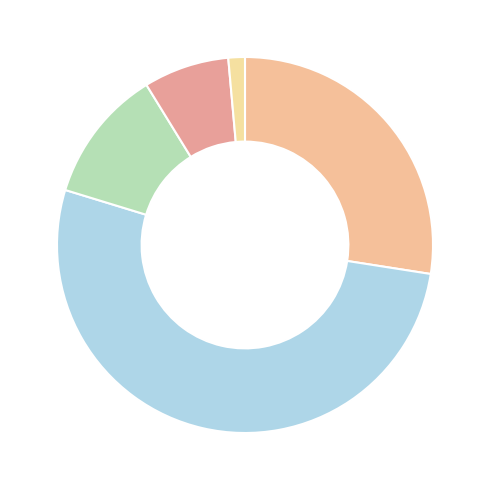

Is there any slice that represents more than half of the pie?

No